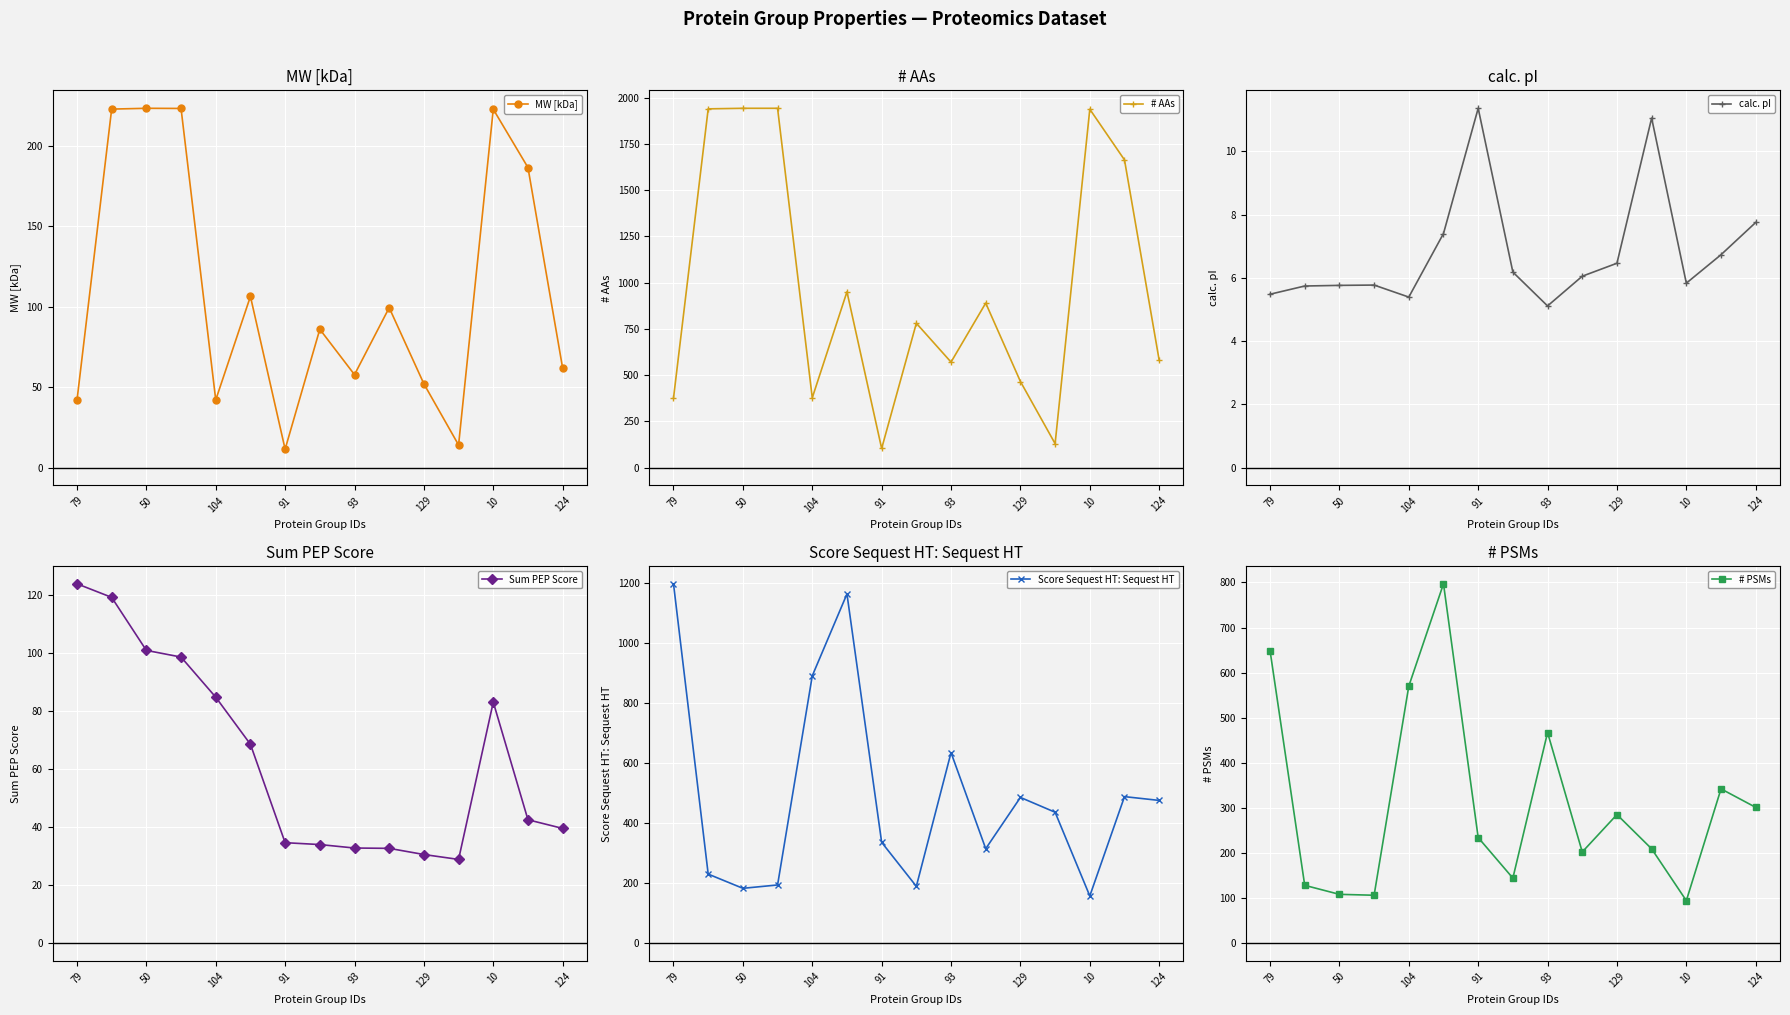

What is the highest value of the MW [kDa] series?

223.2